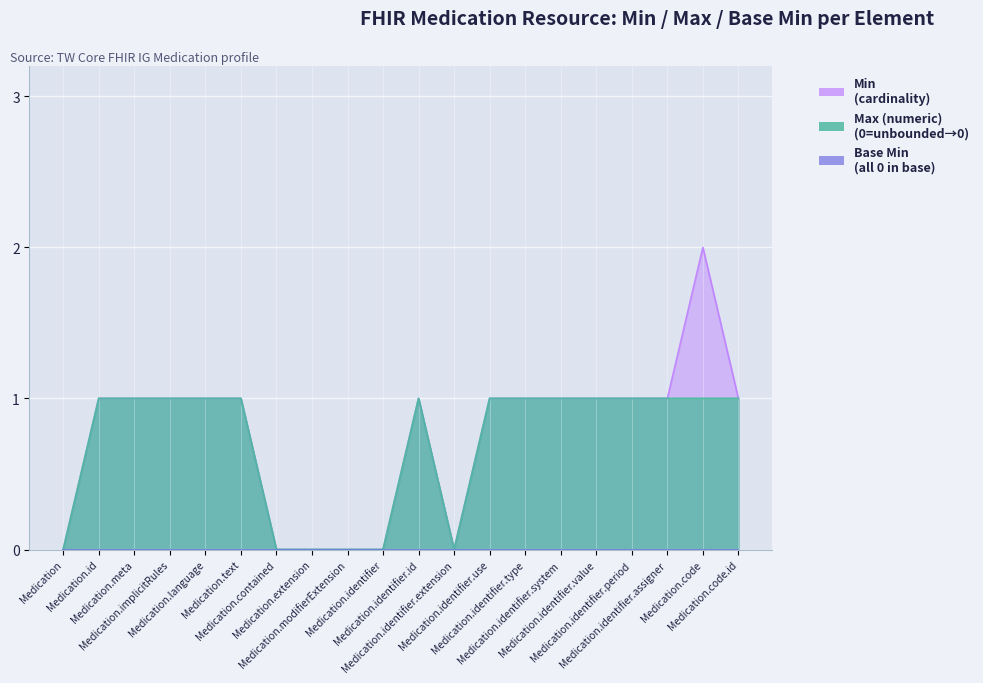

True or false: Base Min and Max (numeric) cross at least once.

False